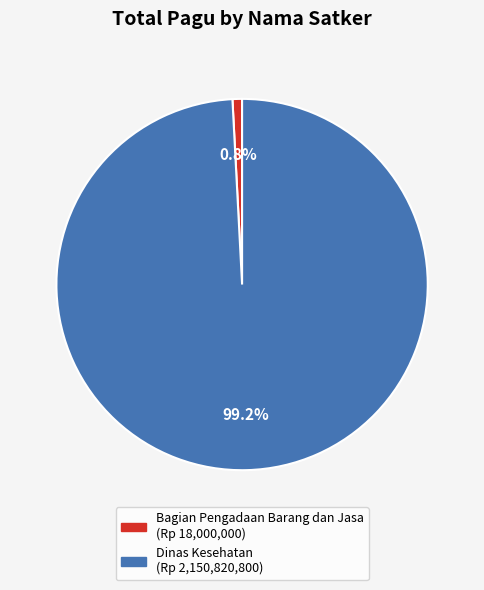

Which category has the smallest portion of the pie?

Bagian Pengadaan Barang dan Jasa